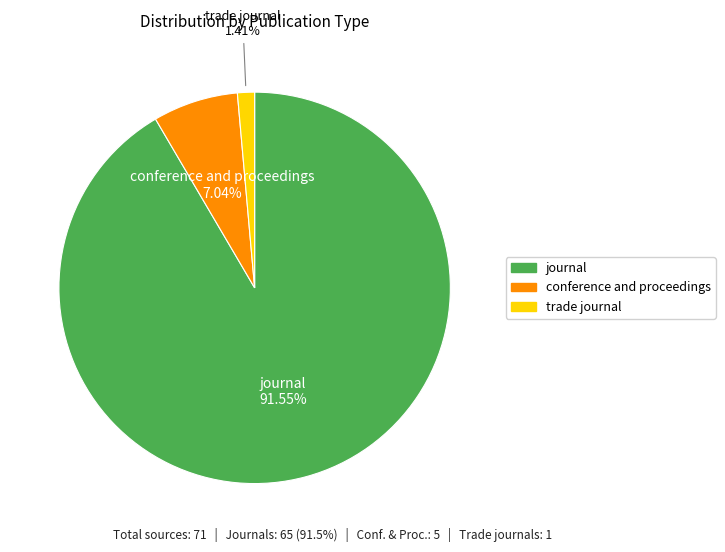

Rank the categories by value from lowest to highest.

trade journal, conference and proceedings, journal